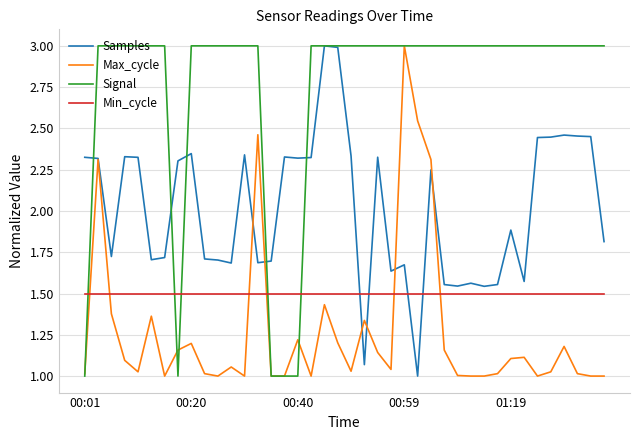

Rank the series by their average value, from lowest to highest.

Max_cycle, Min_cycle, Samples, Signal